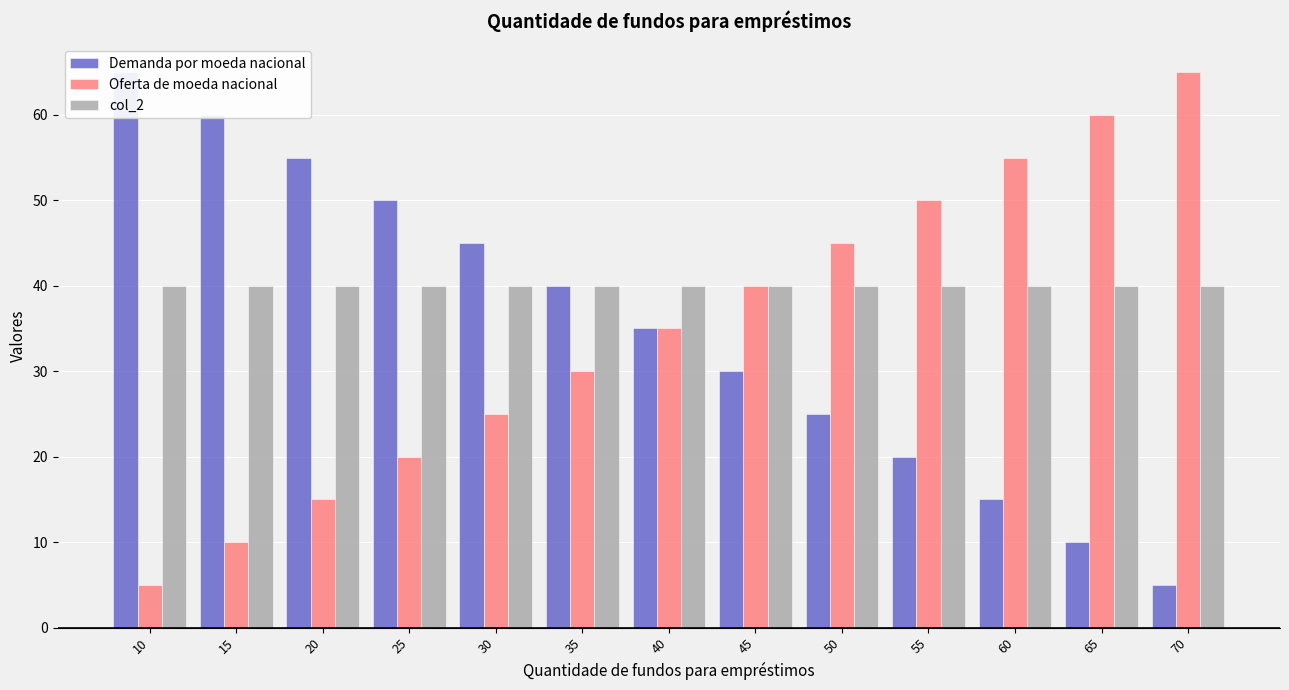

Reading right to left, what are all the values shown in this chart?

Demanda por moeda nacional: 70=5	65=10	60=15	55=20	50=25	45=30	40=35	35=40	30=45	25=50	20=55	15=60	10=65
Oferta de moeda nacional: 70=65	65=60	60=55	55=50	50=45	45=40	40=35	35=30	30=25	25=20	20=15	15=10	10=5
col_2: 70=40	65=40	60=40	55=40	50=40	45=40	40=40	35=40	30=40	25=40	20=40	15=40	10=40